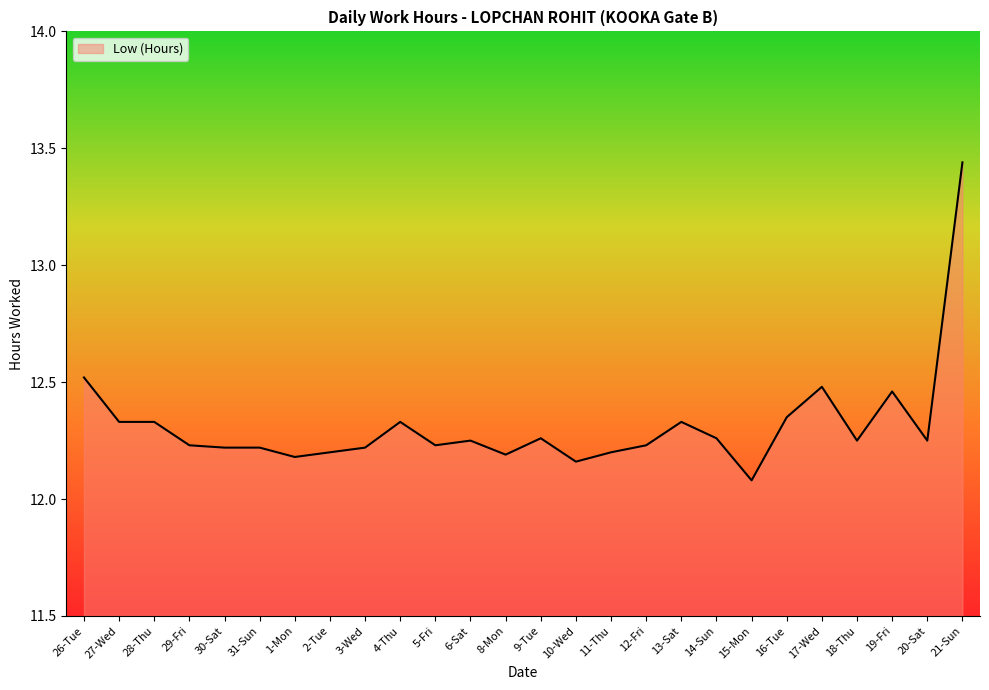

What is the ratio of the value at 2-Tue to the value at 10-Wed?

1.0